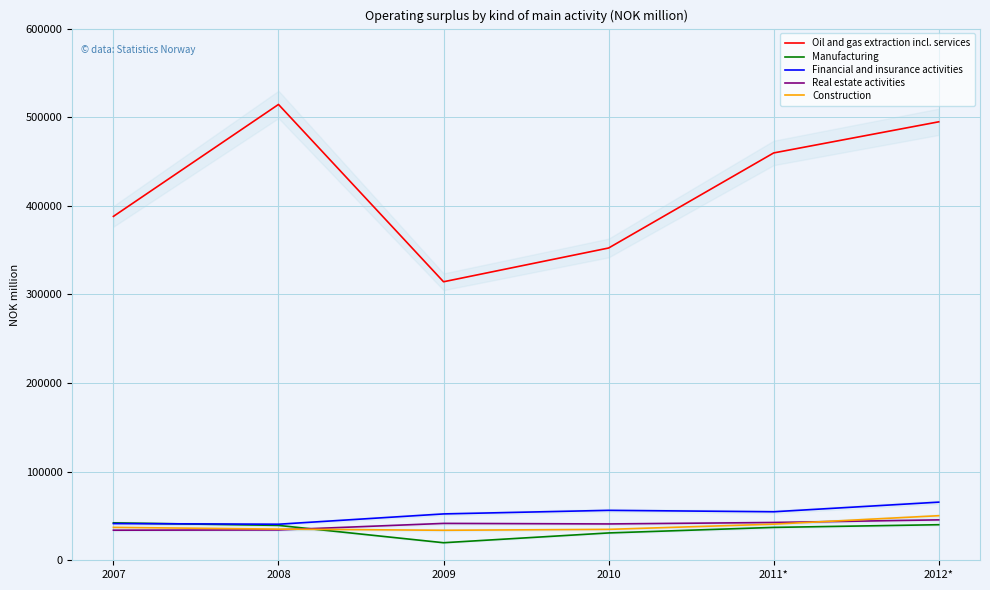

Rank the series at 2010 from highest to lowest value.

Oil and gas extraction incl. services, Financial and insurance activities, Real estate activities, Construction, Manufacturing